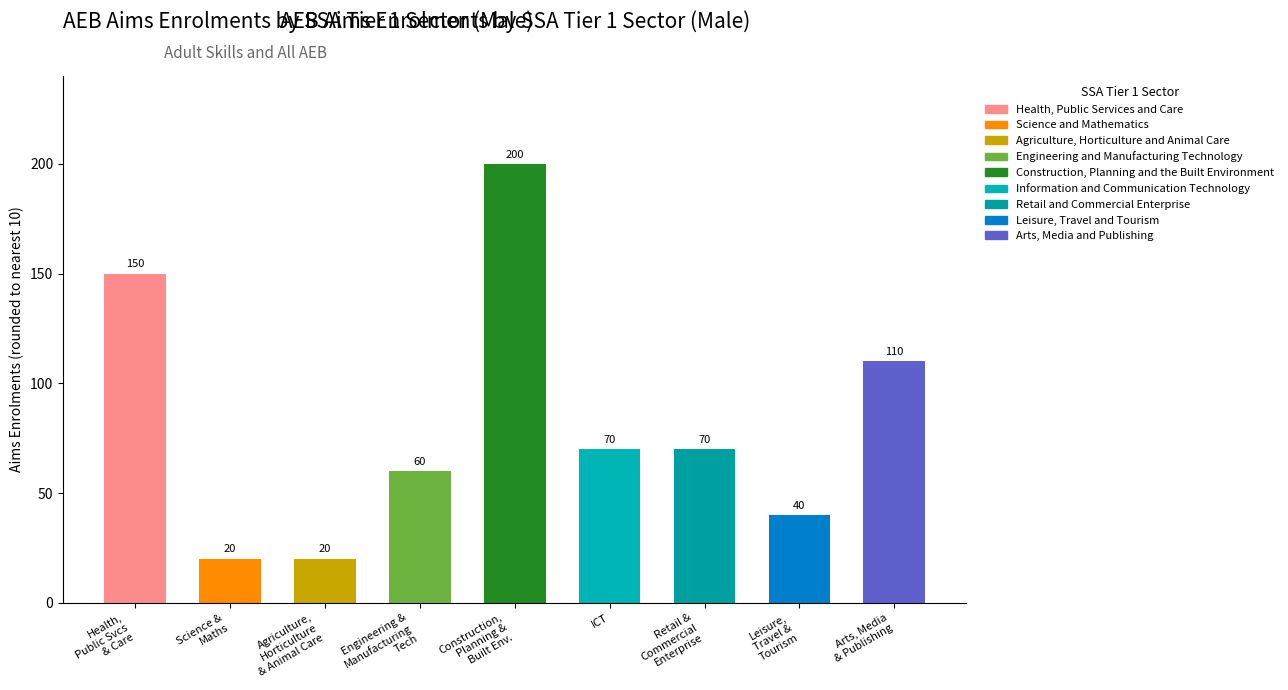

What is the label of the 4th bar from the right?

ICT